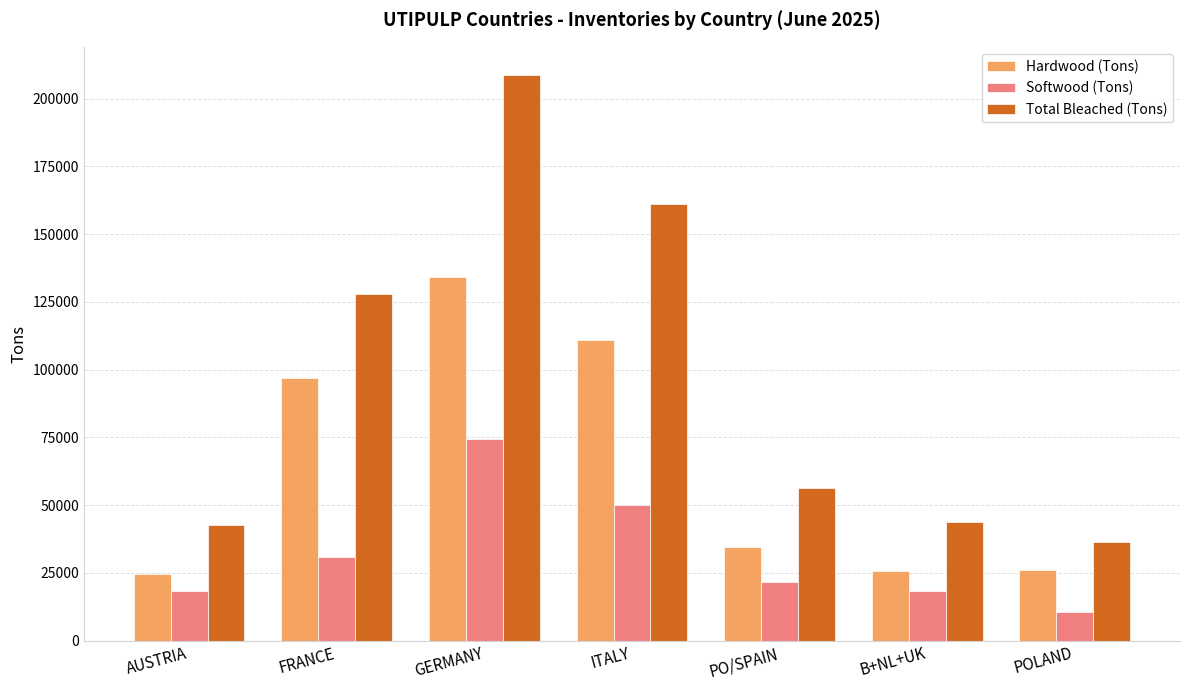

Which series changed the most between AUSTRIA and ITALY?

Total Bleached (Tons)